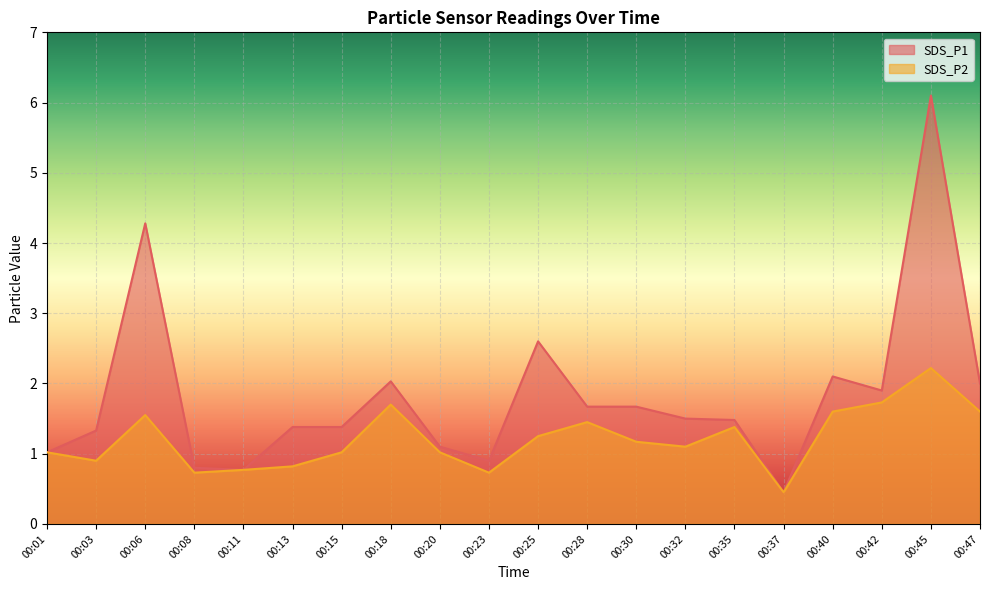

Which label corresponds to the largest value in the chart?

00:45